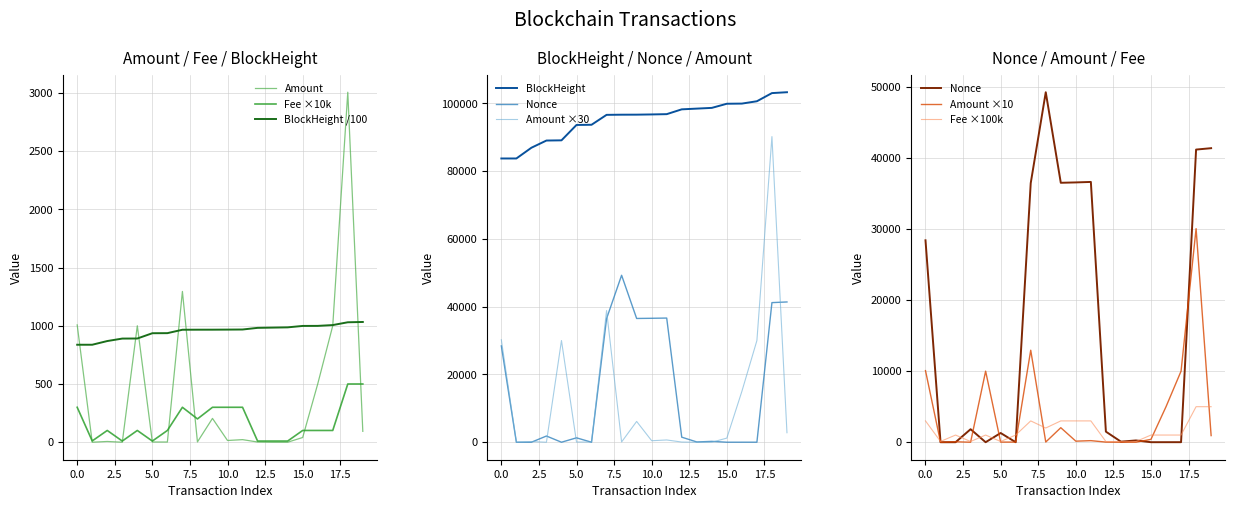

True or false: Fee ×10k and BlockHeight /100 intersect in this chart.

False